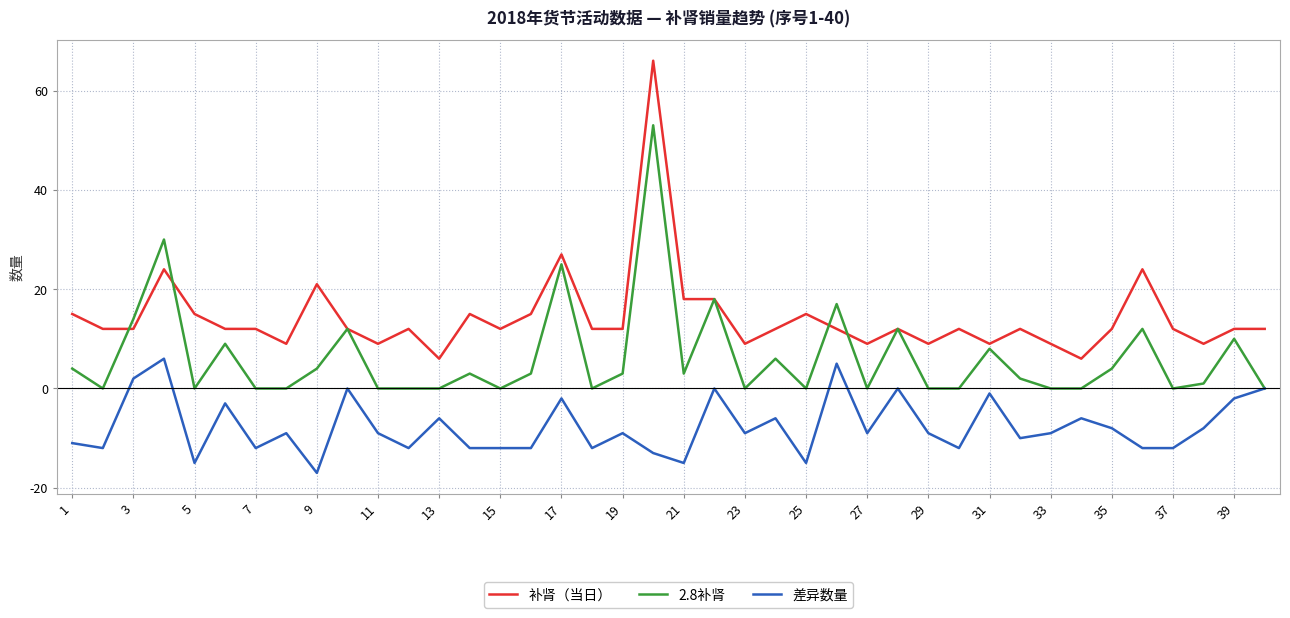

Which series has the largest total across all categories?

补肾（当日）